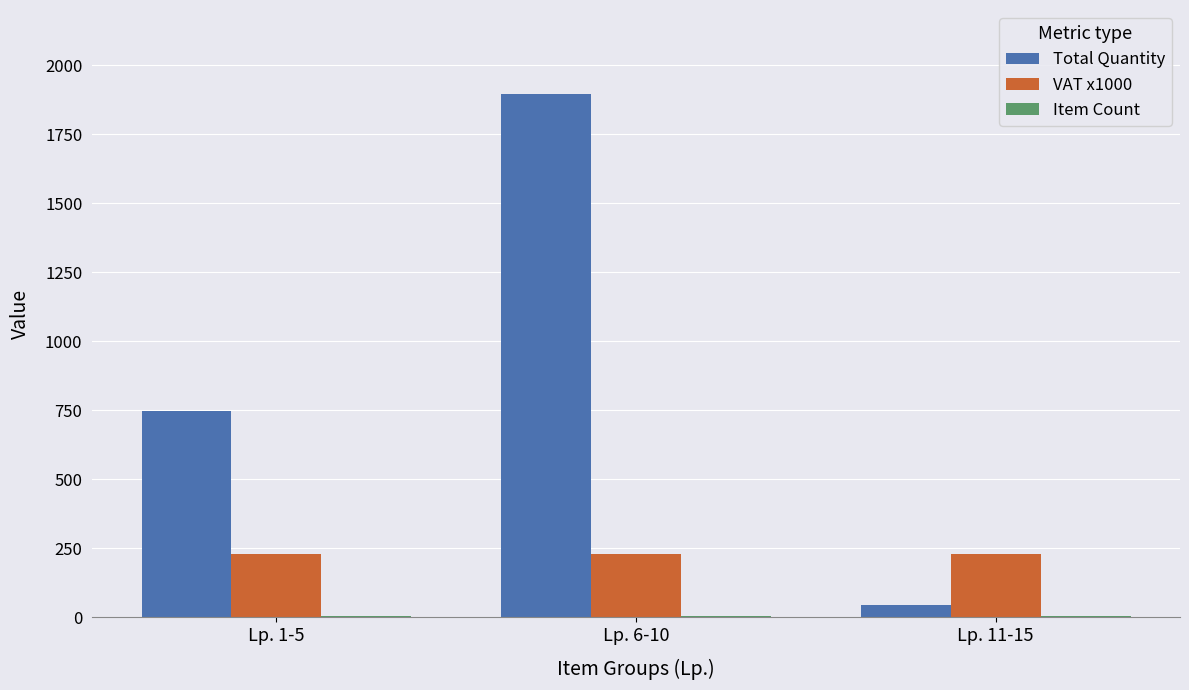

What is the maximum value shown in the chart?

1896